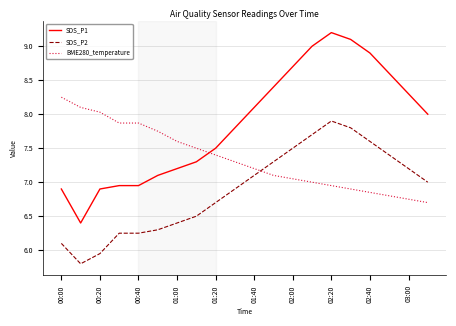

List the series in order of their peak value, lowest first.

SDS_P2, BME280_temperature, SDS_P1